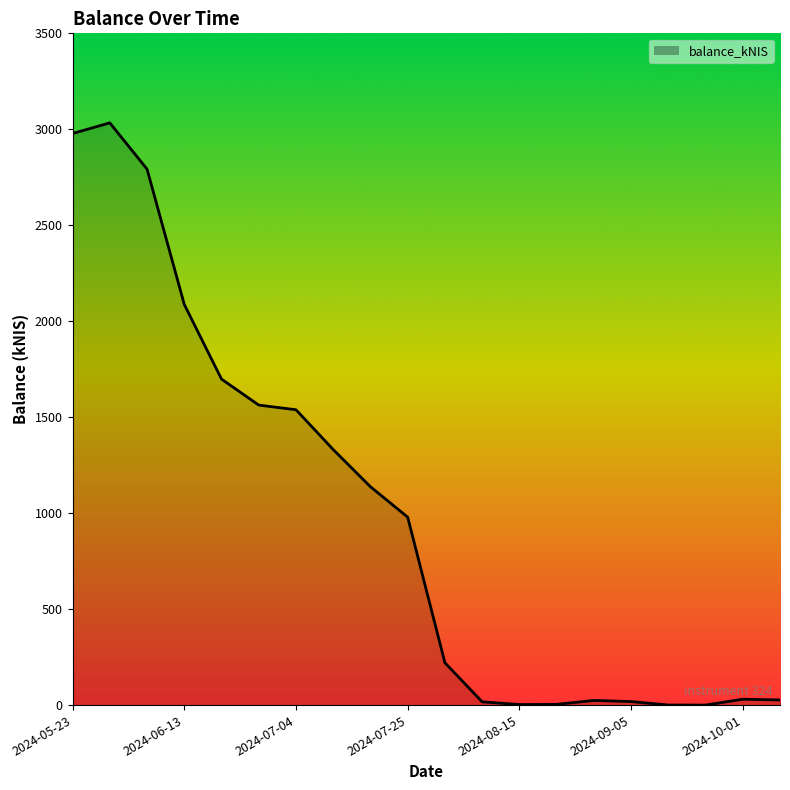

Does the chart display data point markers on the line(s)?

No